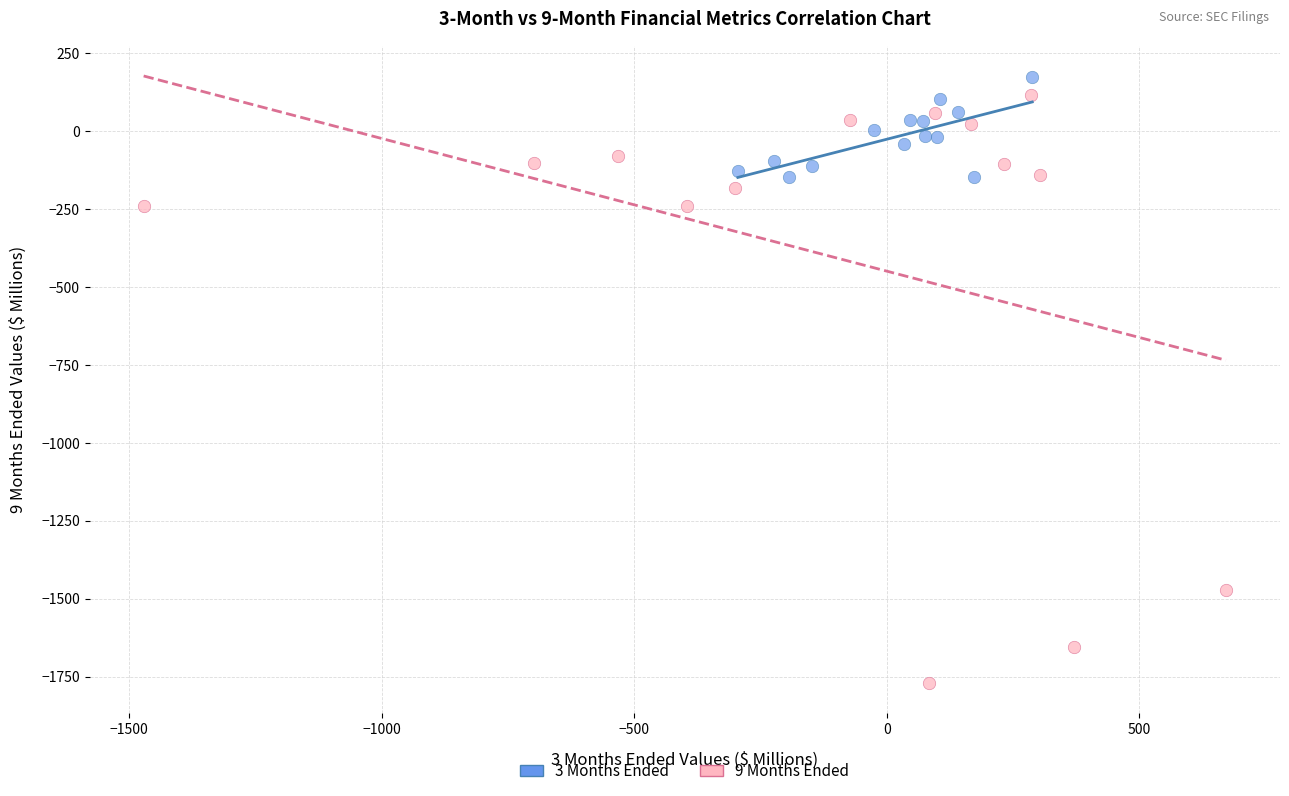

Which series contains the lowest Y value?

9 Months Ended